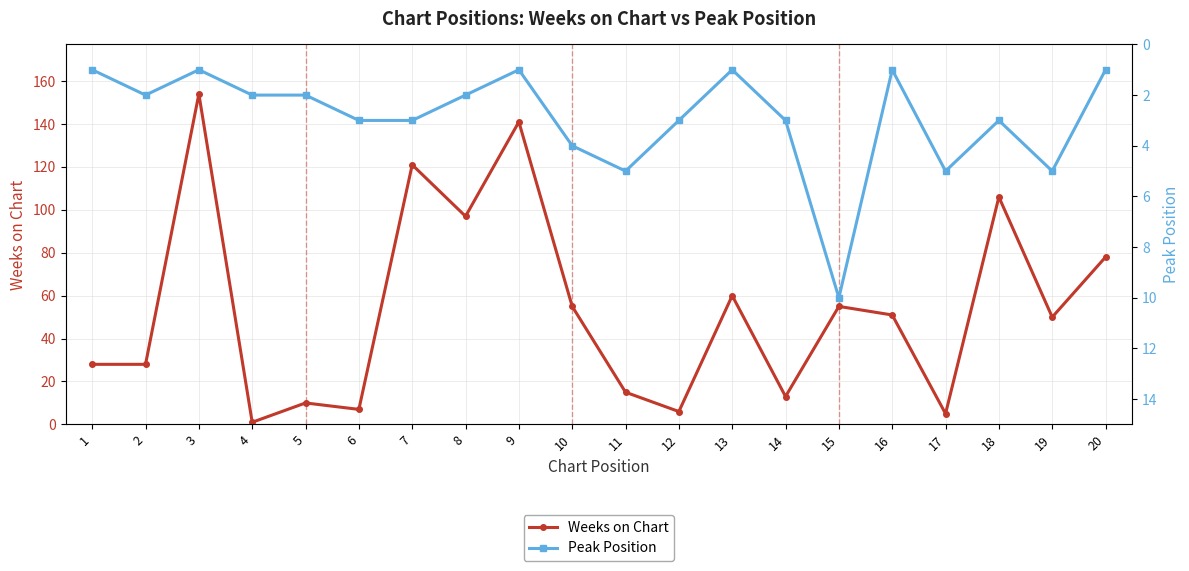

The Weeks on Chart series shows 6 at 12. True or false?

True